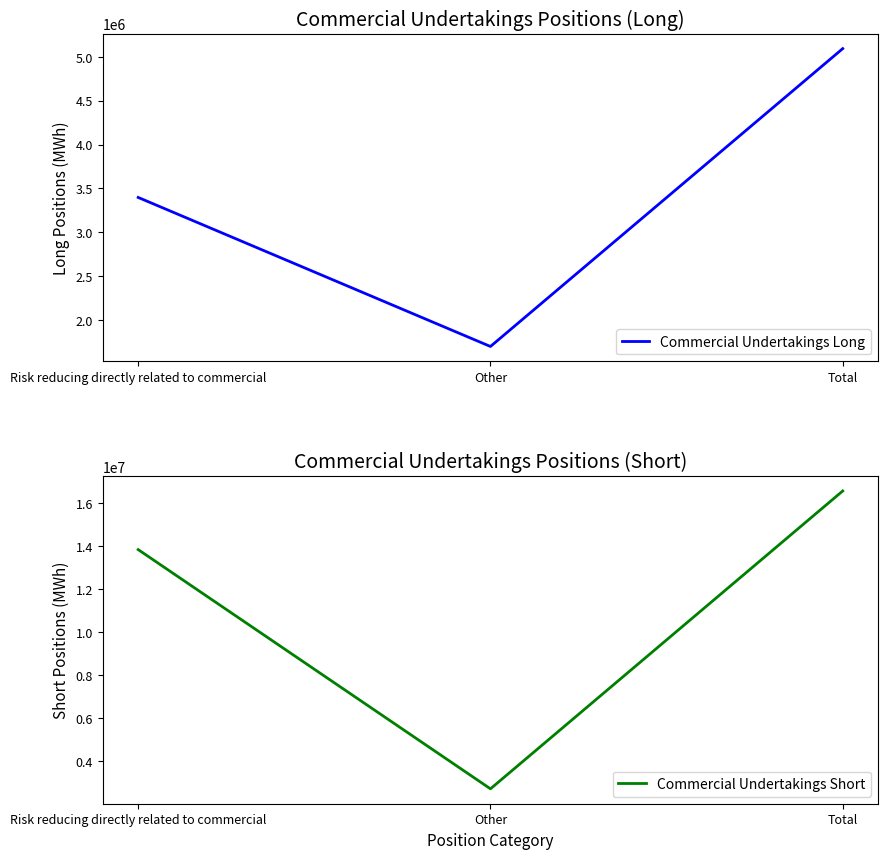

Rank the categories by Commercial Undertakings Long value from lowest to highest.

Other, Risk reducing directly related to commercial, Total